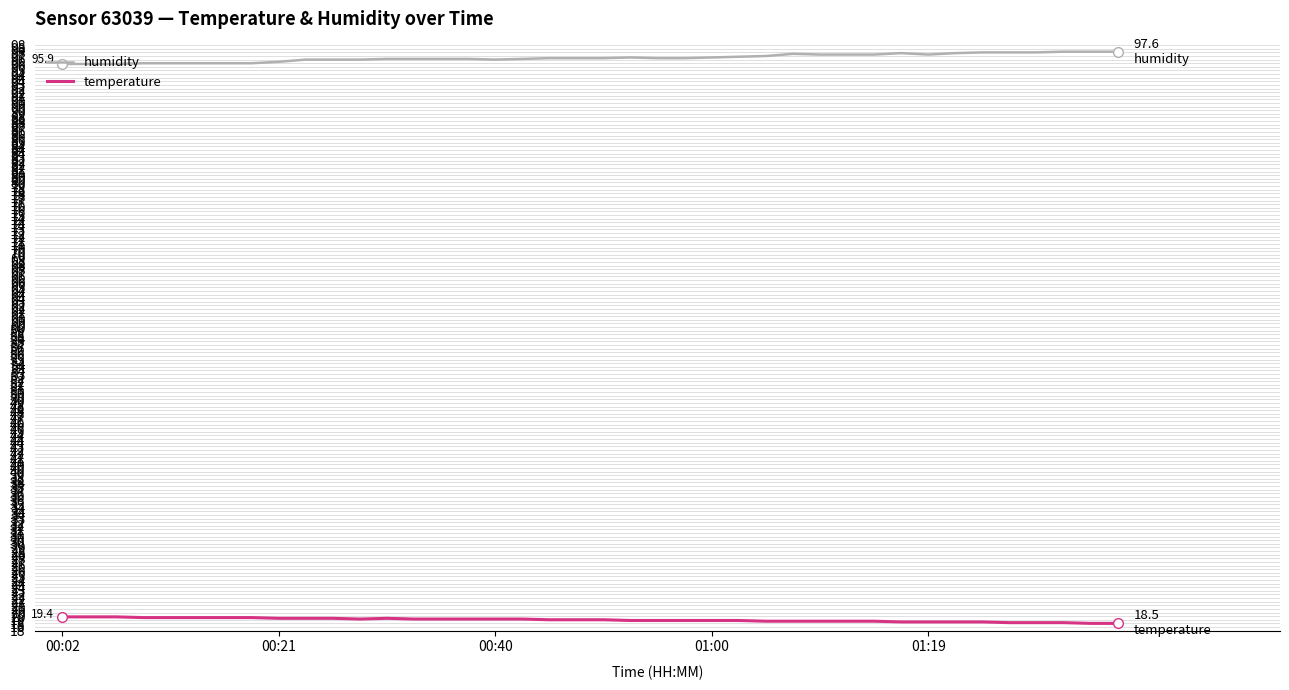

Count the number of data series in this chart.

2